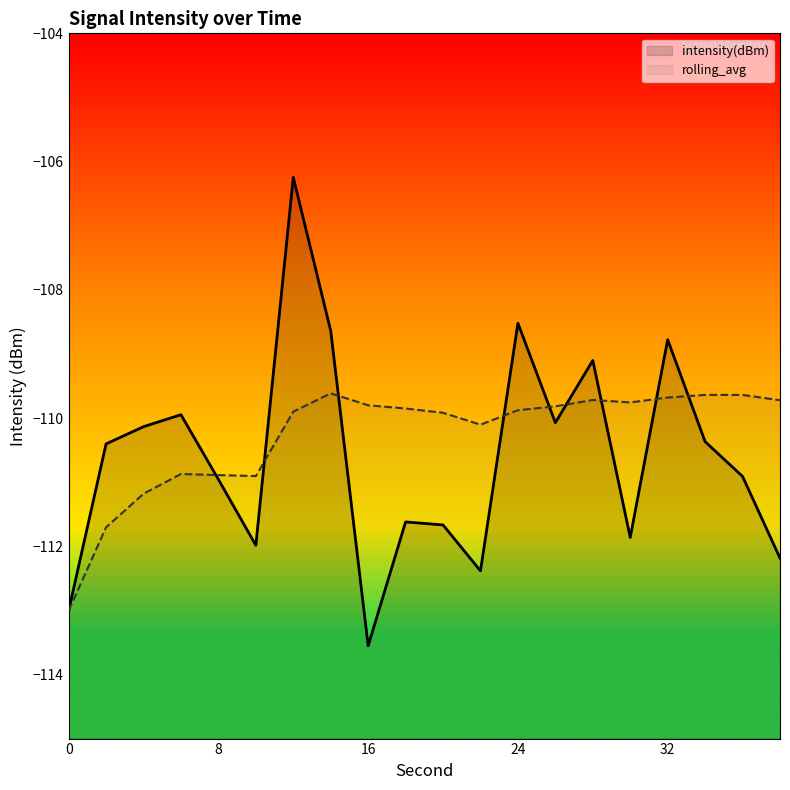

Which series changed the most between 2 and 18?

rolling_avg